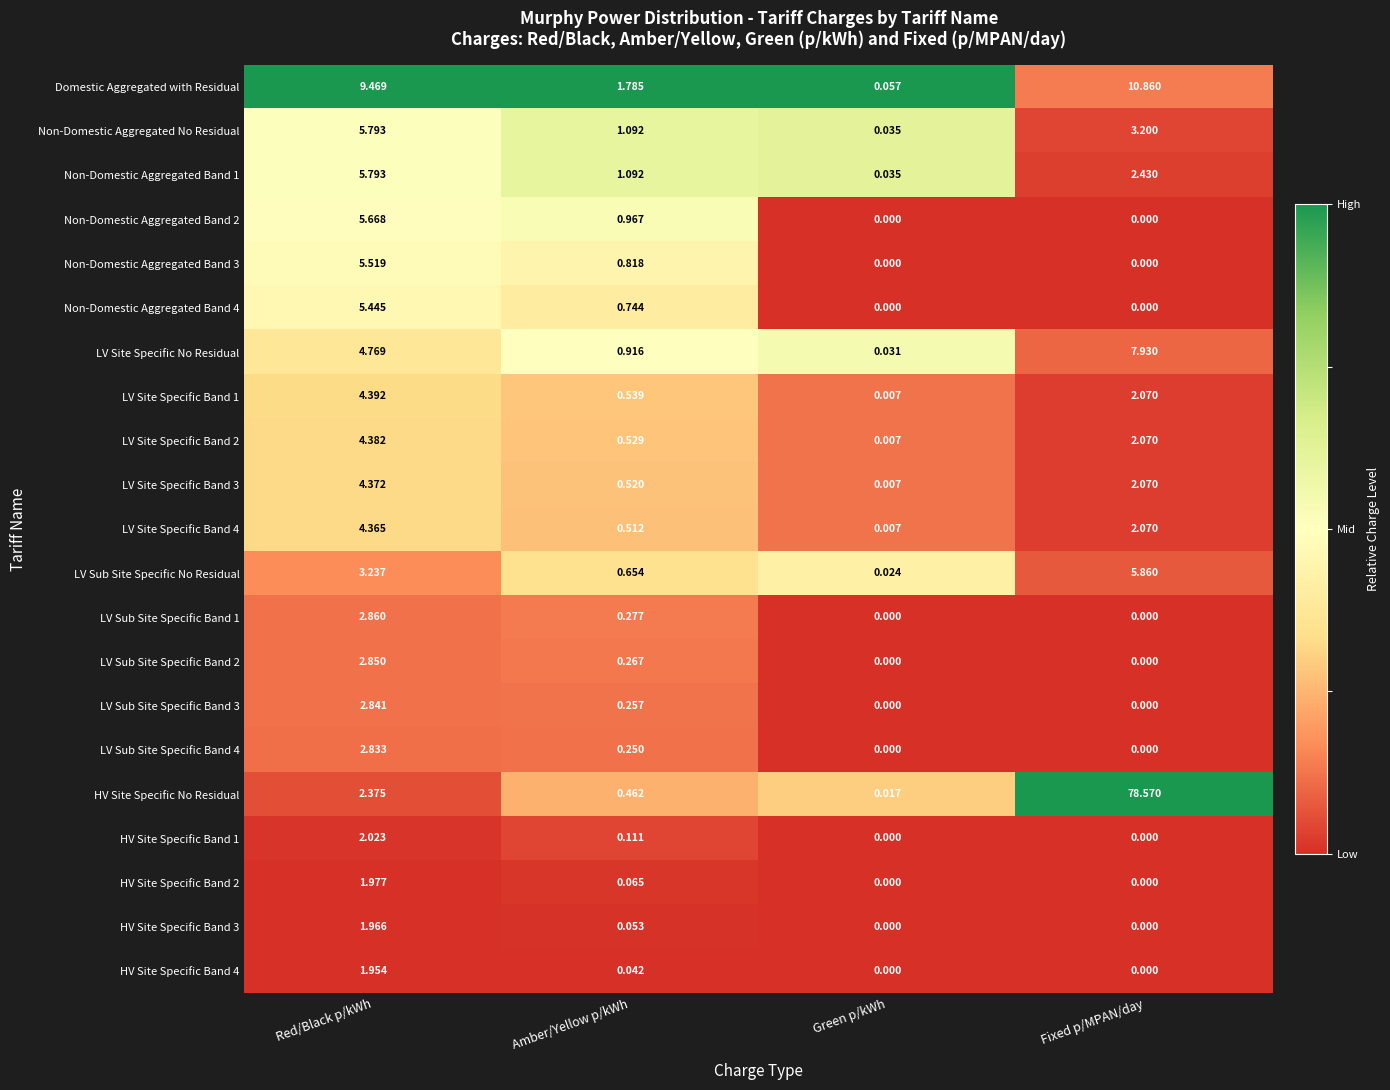

Which series changed the most between Amber/Yellow p/kWh and Green p/kWh?

Domestic Aggregated with Residual